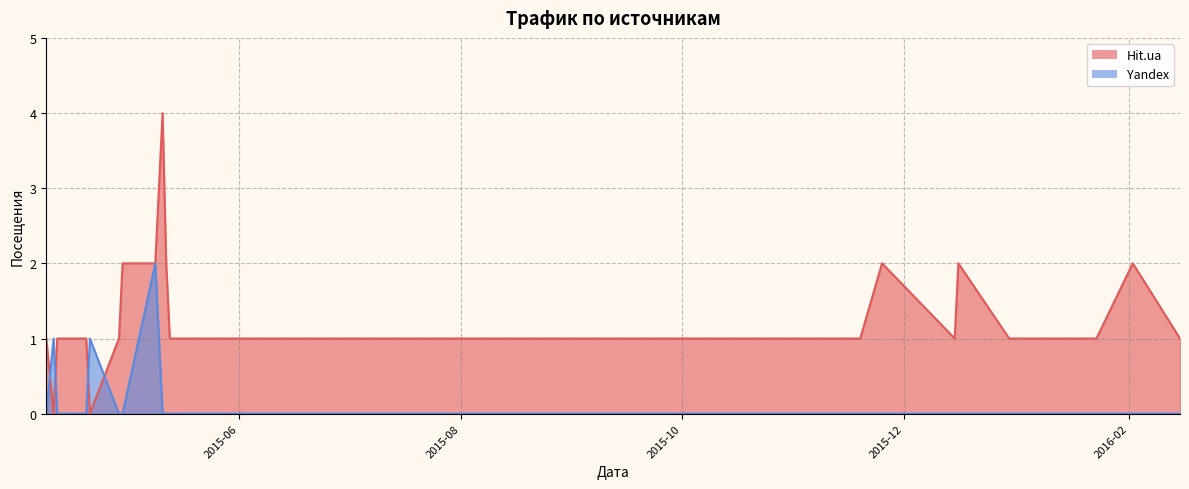

What is the label of the 29th point from the left?

2015-05-27